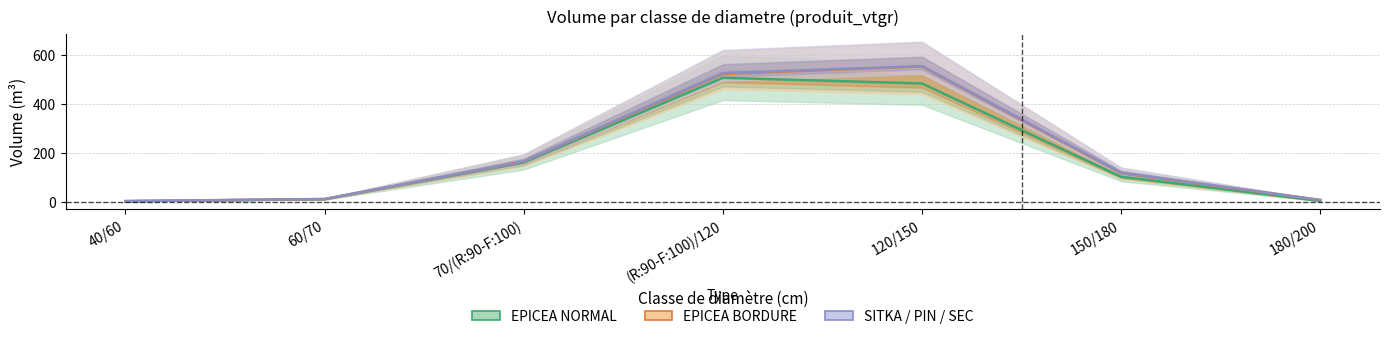

How many data points in EPICEA NORMAL are above 102?

4